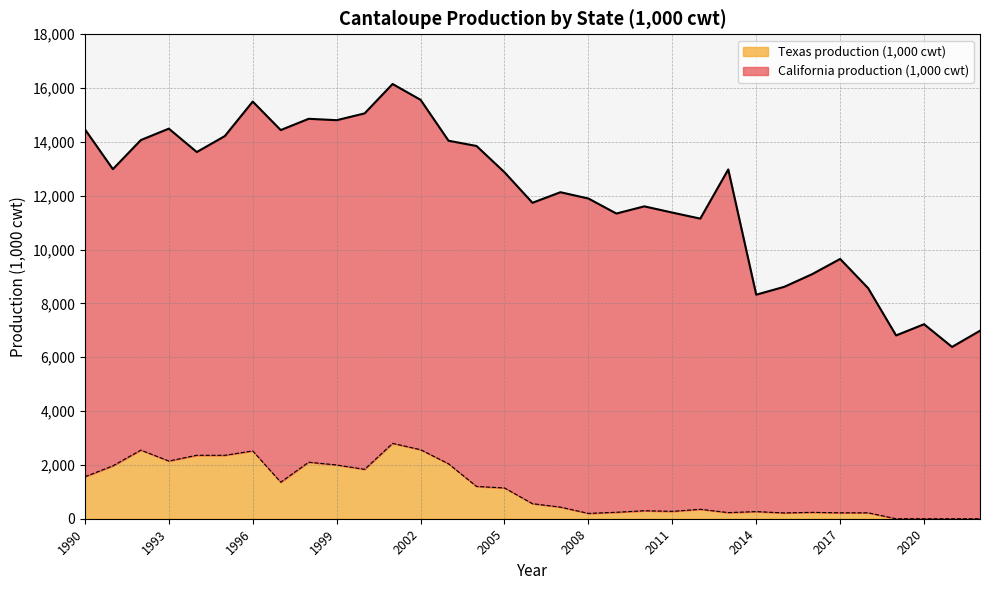

How many lines are shown in the chart?

2